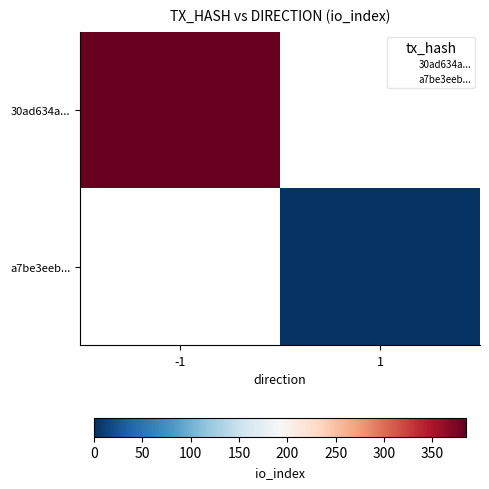

Which label corresponds to the largest value in the chart?

-1